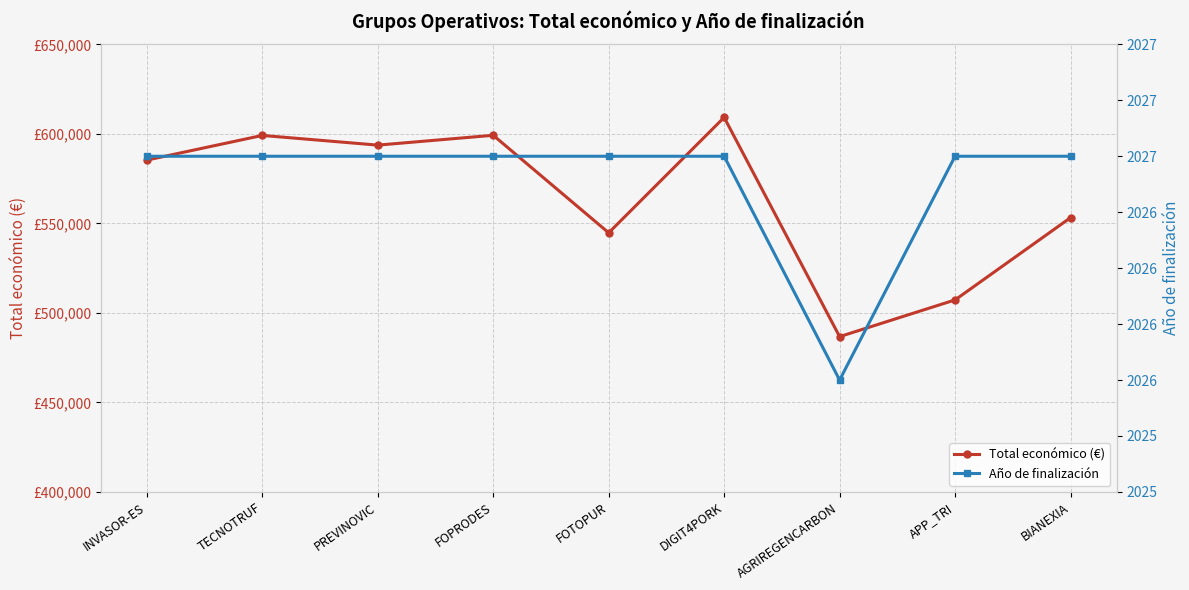

What position from the left is PREVINOVIC?

3